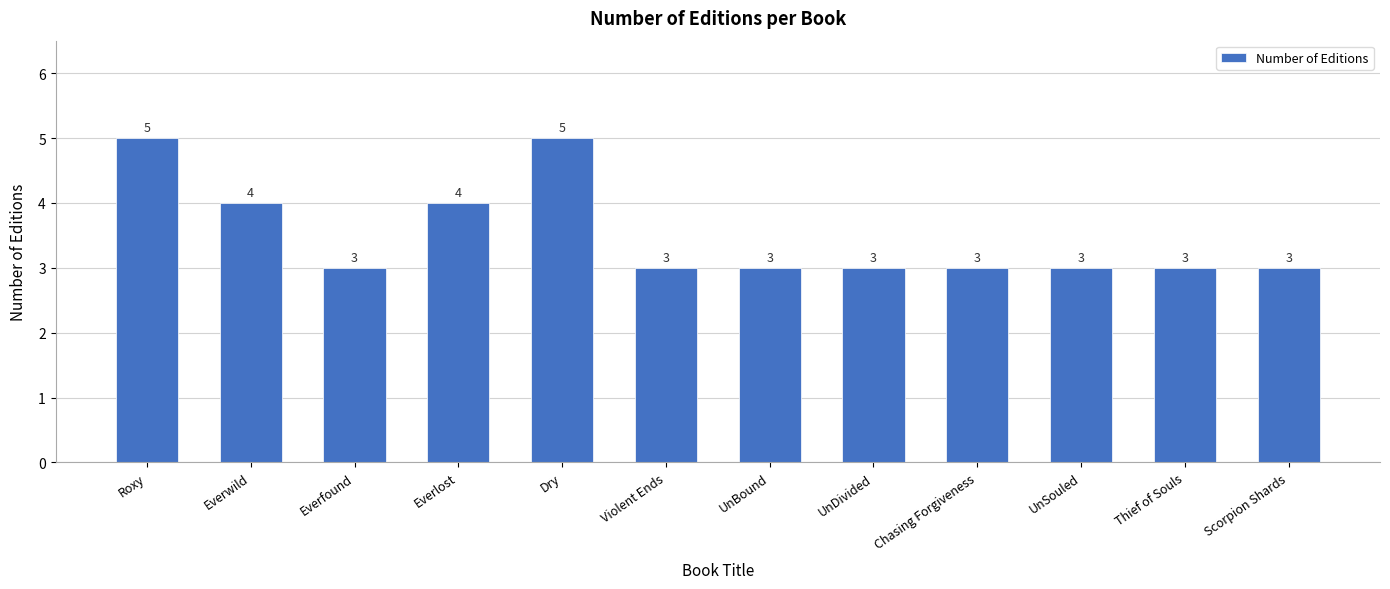

How many bars are there in total?

12